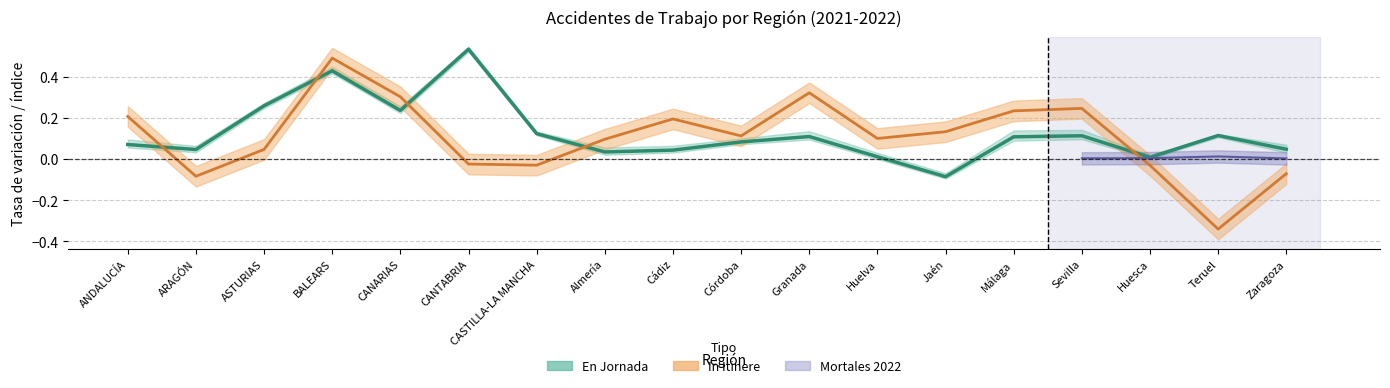

Does the chart have visible grid lines?

Yes